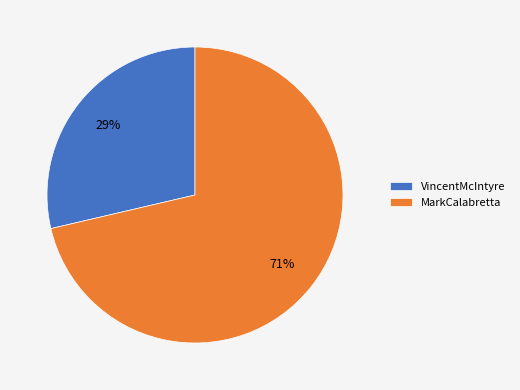

Is there a majority slice in this chart?

Yes